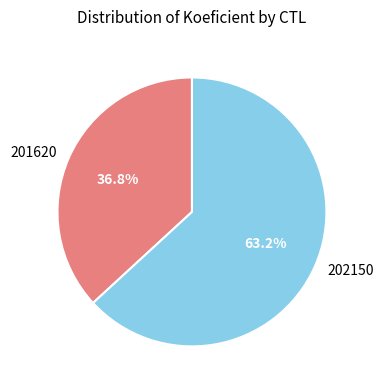

Count the number of slices in the pie.

2